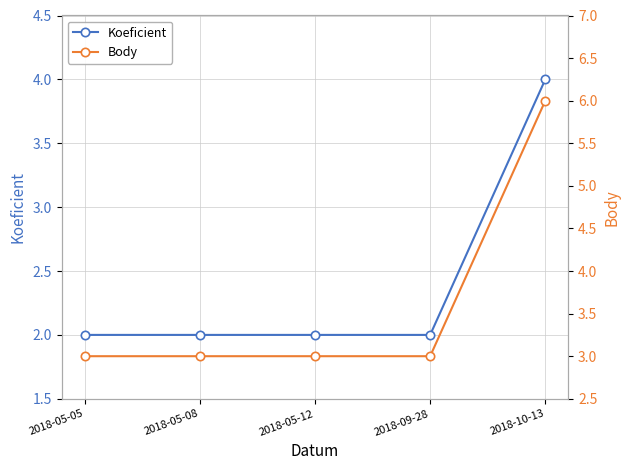

What is the total value across all series at 2018-09-28?

5